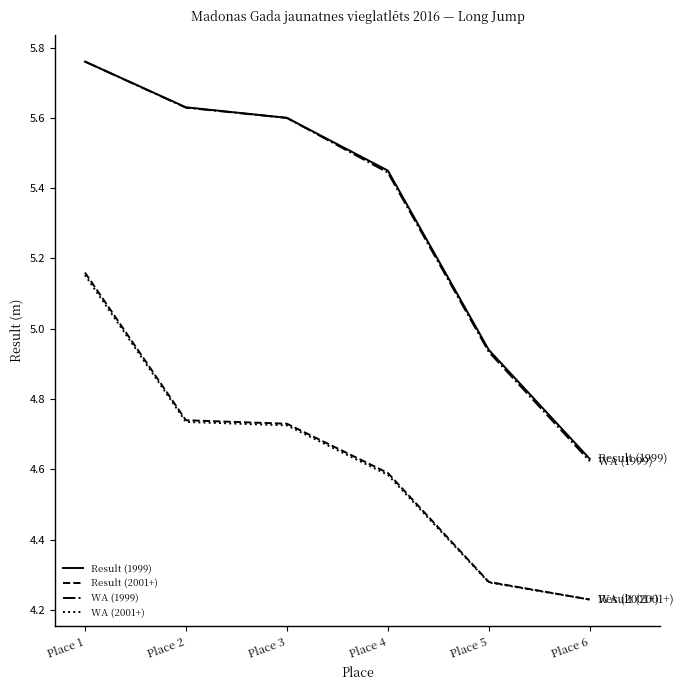

Which category has the lowest value in the WA (2001+) series?

Place 6